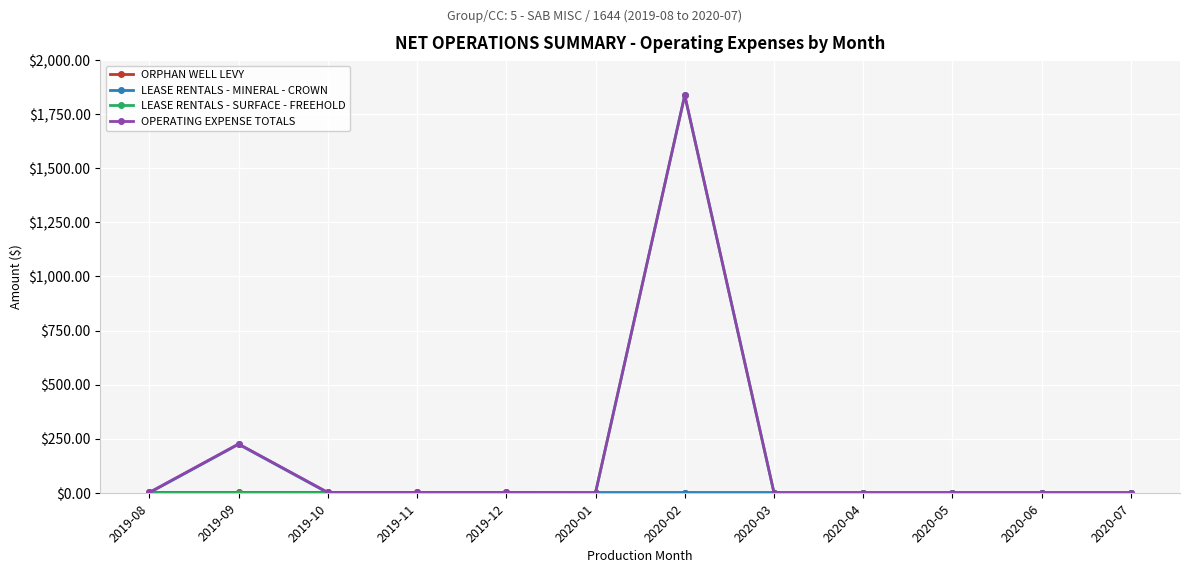

True or false: LEASE RENTALS - SURFACE - FREEHOLD has more than 0 points higher than both neighbors.

True